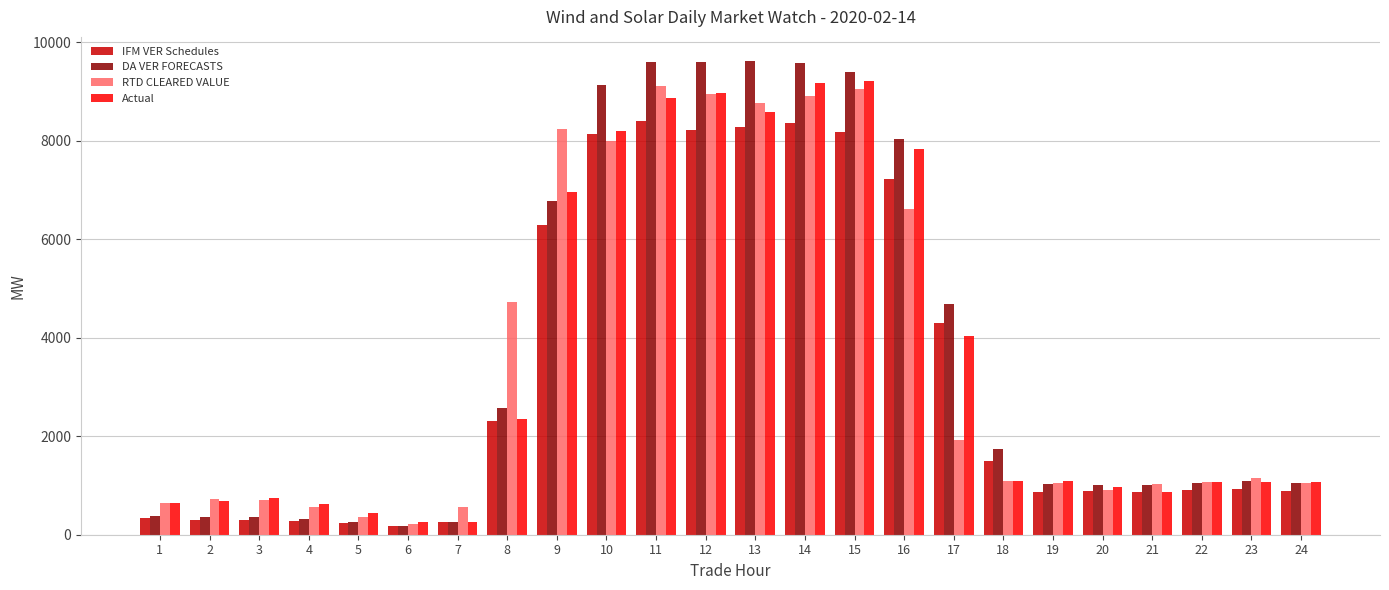

True or false: IFM VER Schedules has a value of 8267.6 at 13.

True